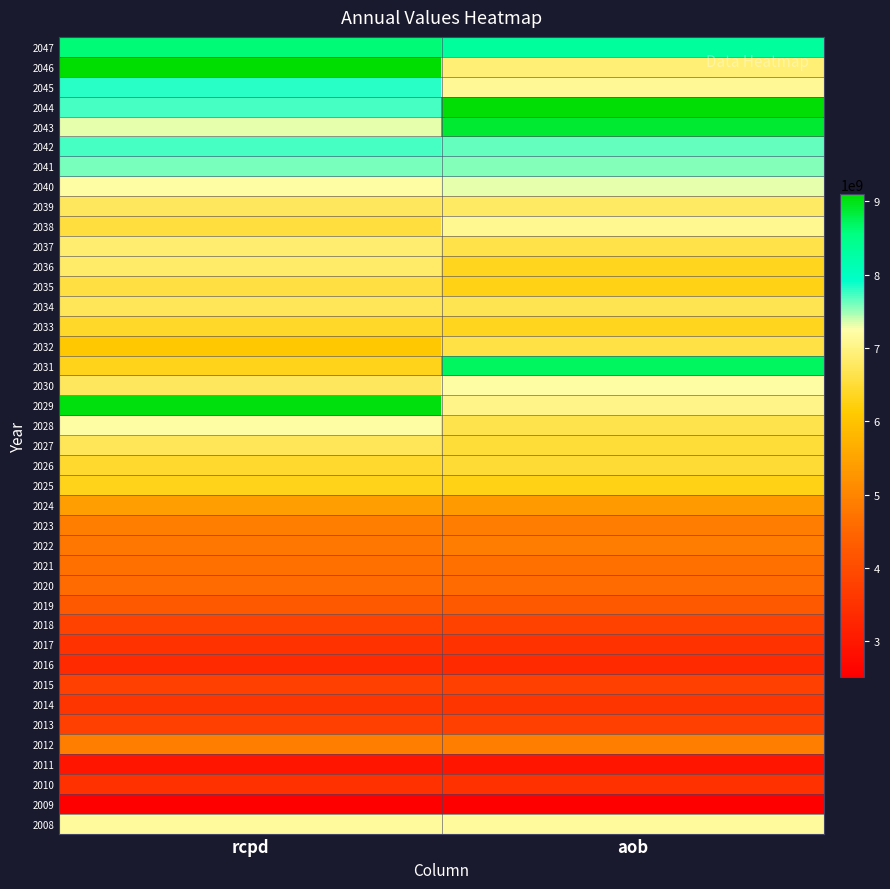

Which series changed the most between rcpd and aob?

2031